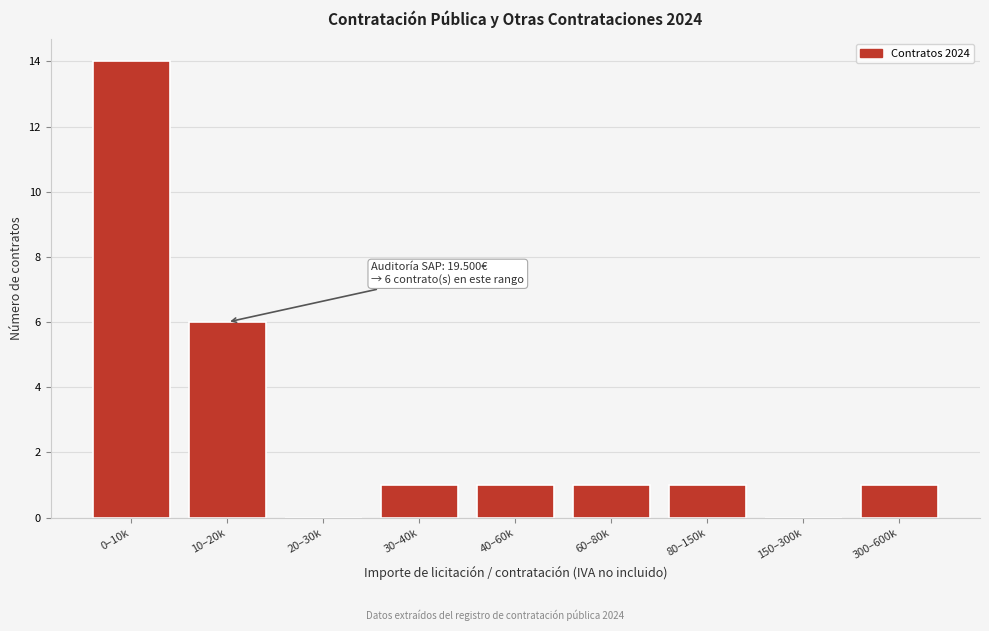

Reading left to right, extract all data points from this chart.

0–10k=14	10–20k=6	20–30k=0	30–40k=1	40–60k=1	60–80k=1	80–150k=1	150–300k=0	300–600k=1